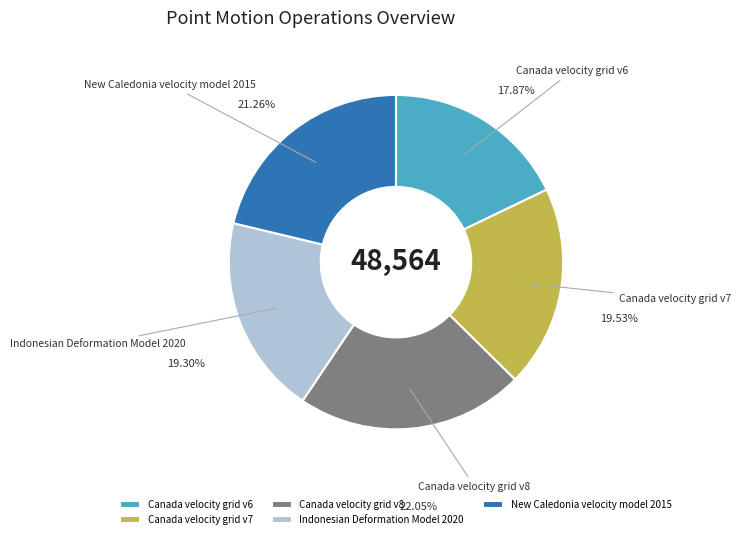

Is the sum of Canada velocity grid v7 and Indonesian Deformation Model 2020 greater than half?

No